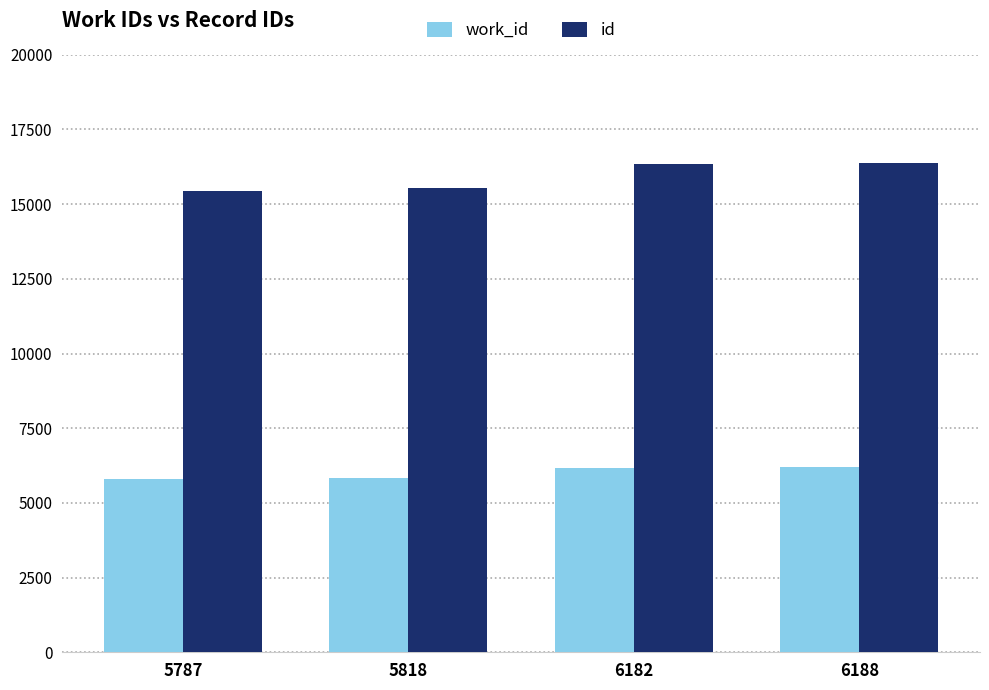

What is the lowest value of the id series?

15454